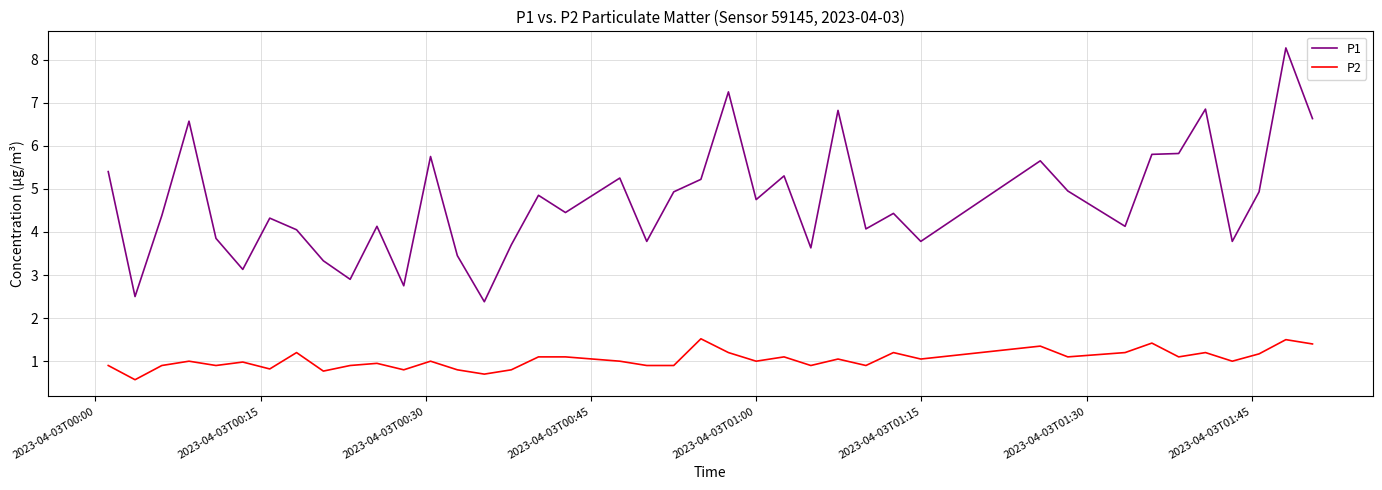

Which series has the widest spread of values?

P1